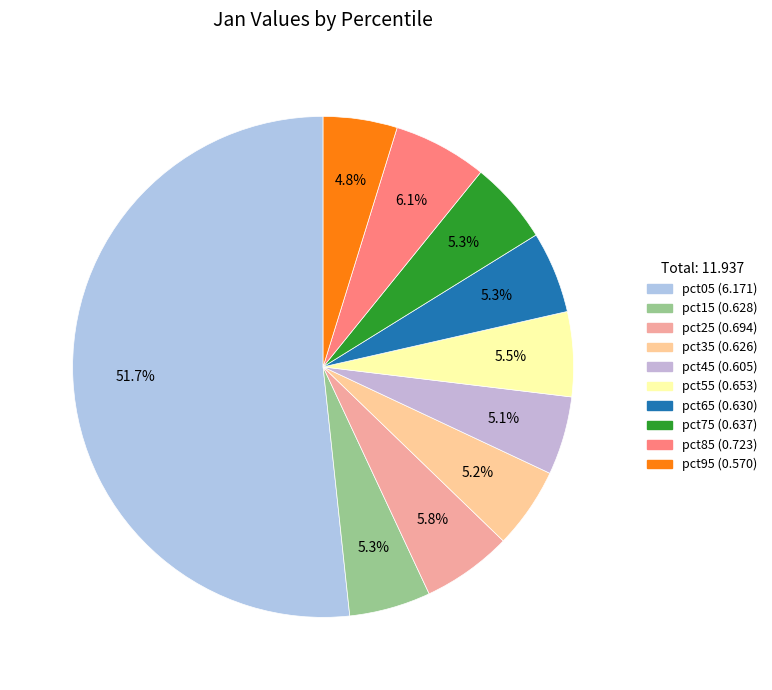

What percentage is the pct05 slice, to the nearest percent?

52%